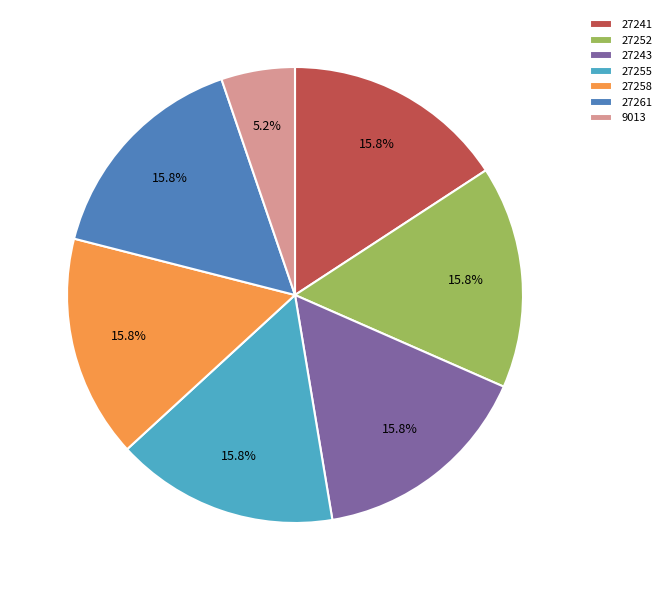

What percentage do 27258 and 27255 together represent?

31.6%